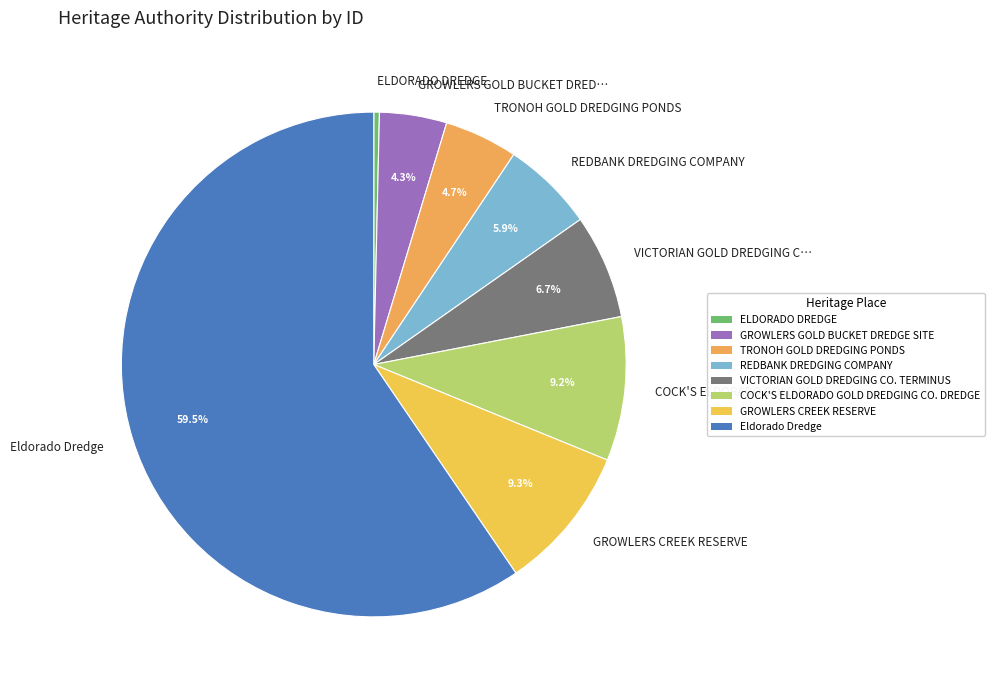

Is Eldorado Dredge the majority of the pie?

Yes